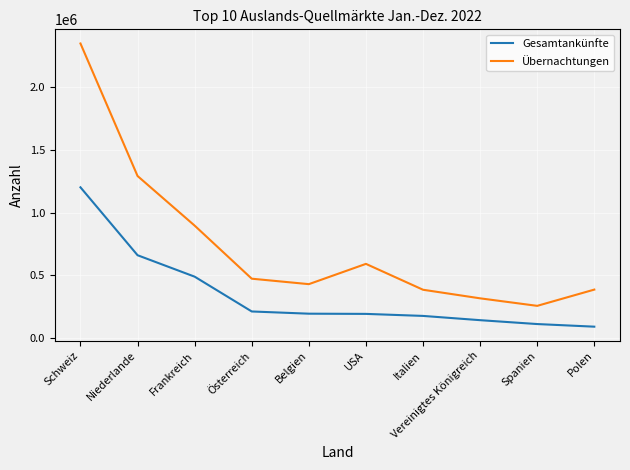

At which label does Übernachtungen reach its peak?

Schweiz